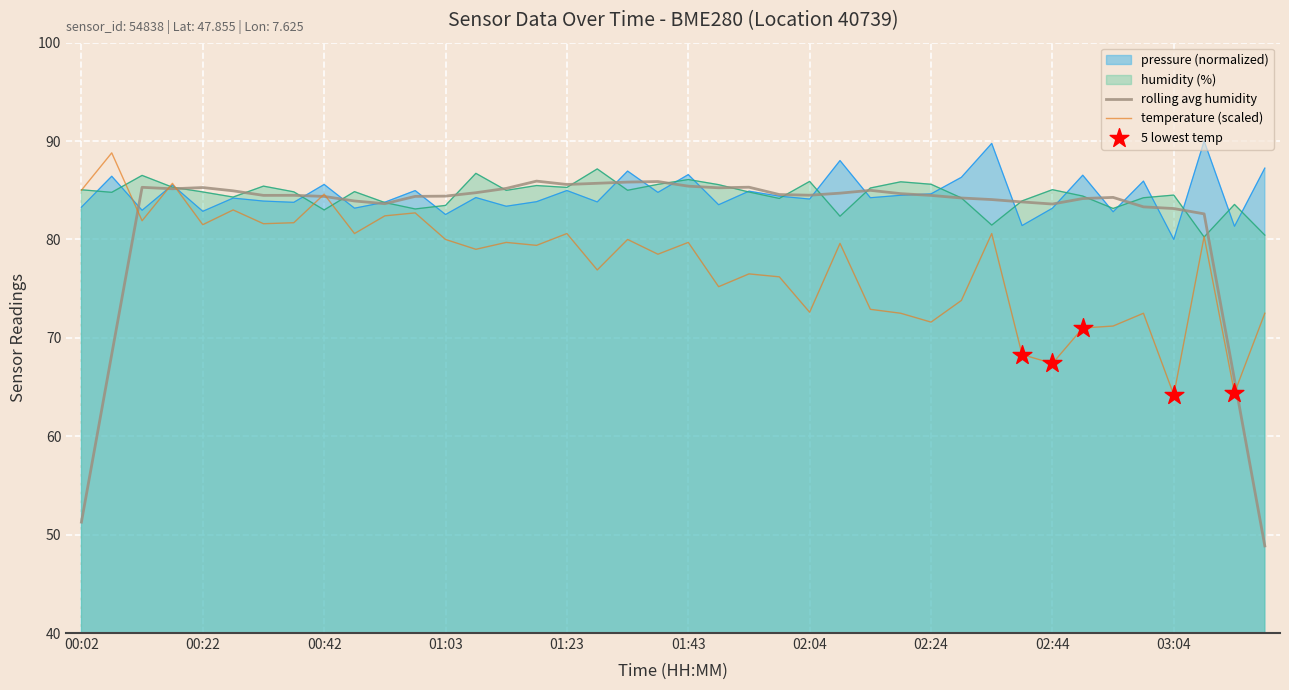

Which series has the widest spread of Y values?

temperature